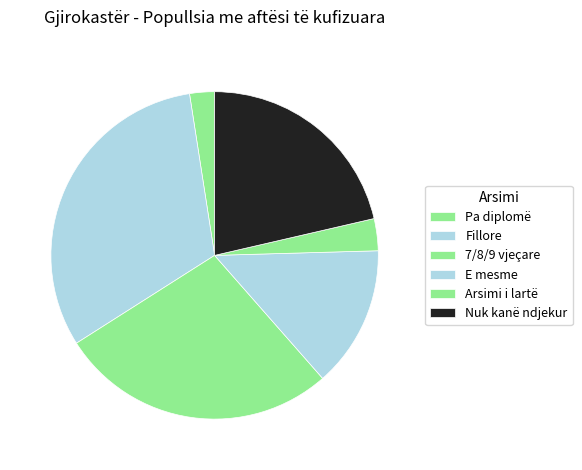

Does Pa diplomë represent more than half of the total?

No